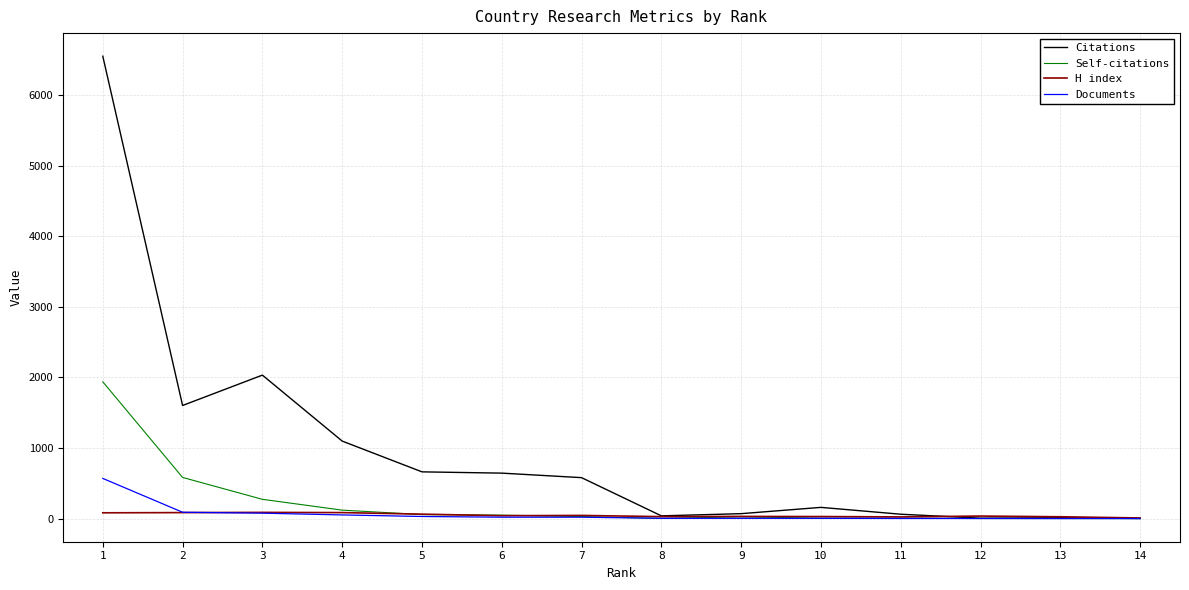

The value of H index at 2 is 85. True or false?

True